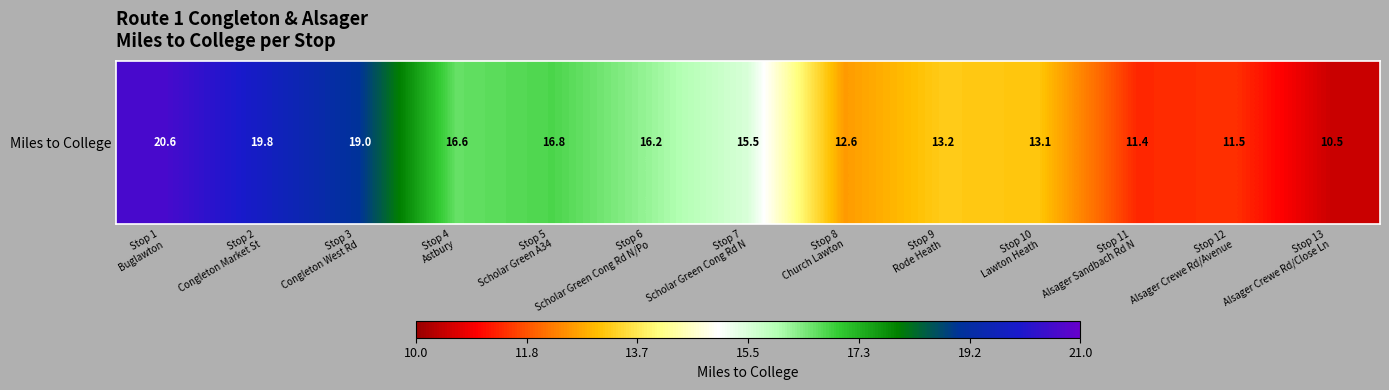

What is the difference between the values at Stop 1
Buglawton and Stop 3
Congleton West Rd?

1.6